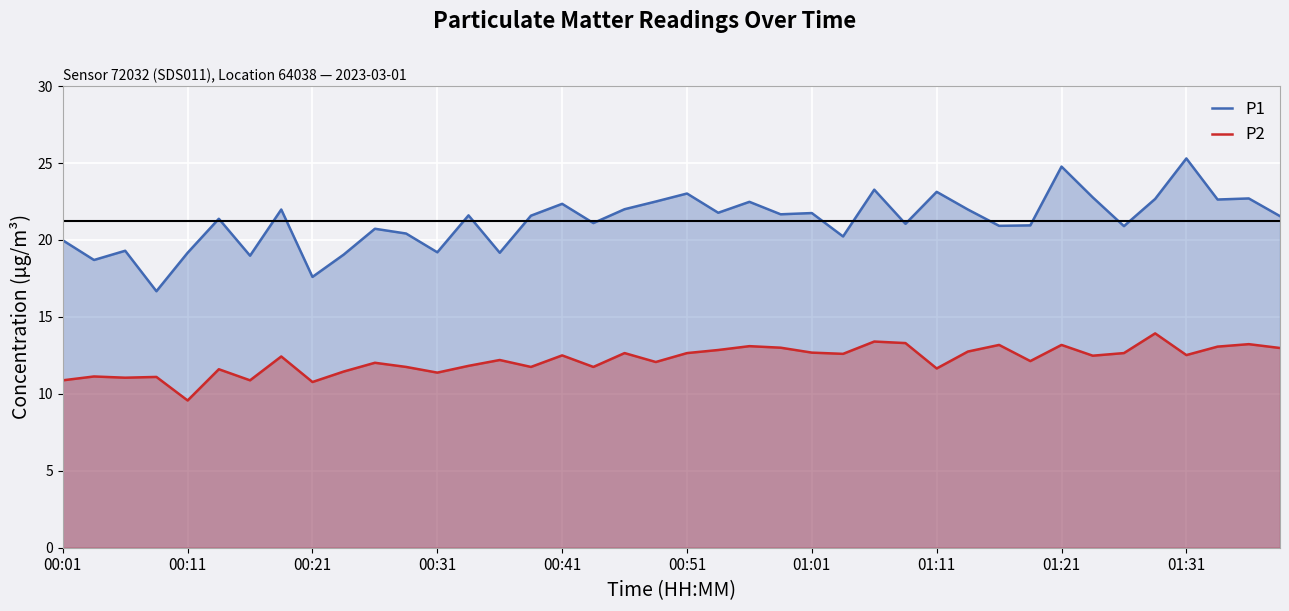

What is the minimum value shown in the chart?

9.6